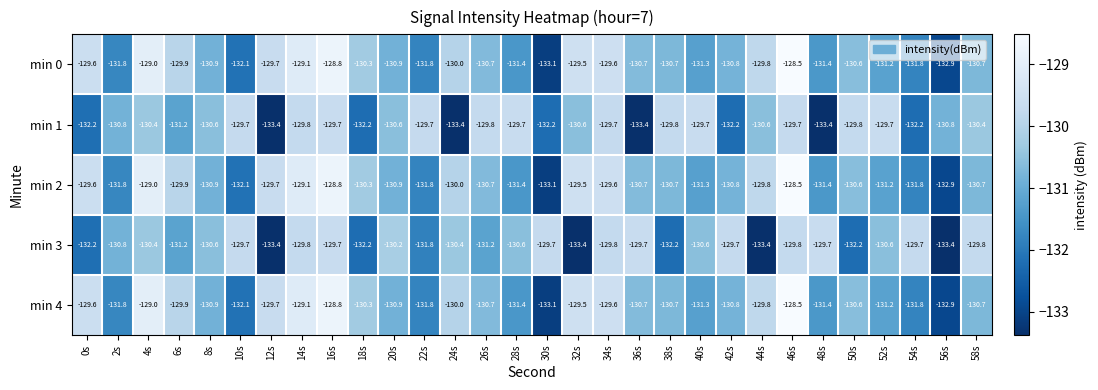

What value does the min 1 series have at 22s?

-129.7